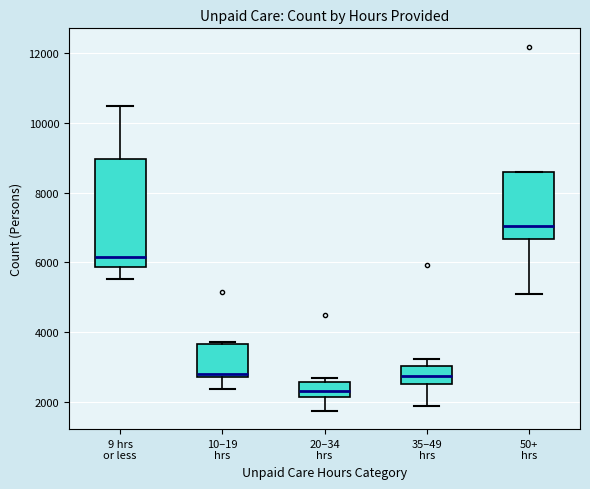

Where does the median line of the box for 35–49 hrs sit on the y-axis? The values are not printed on the chart, so give them approximately, as read against the axis.

2800